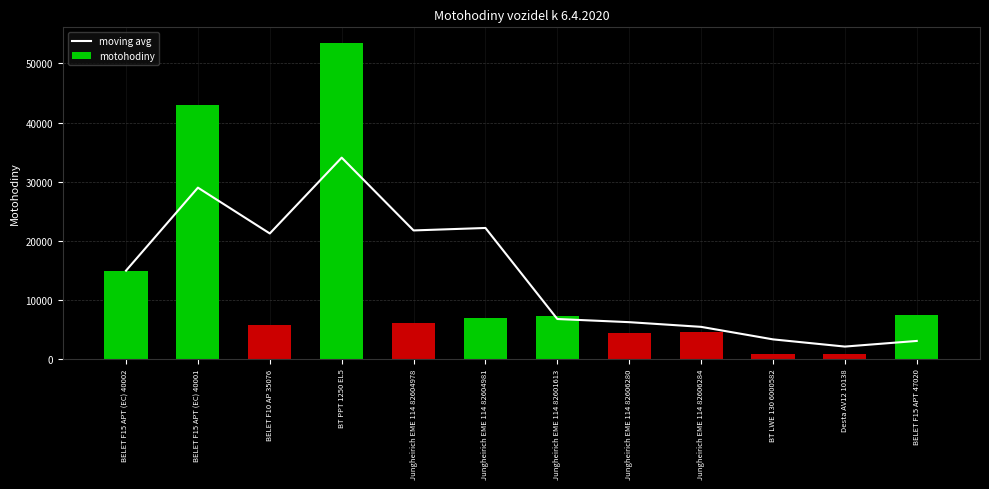

Rank the series at BELET F15 APT (EC) 40002 from highest to lowest value.

moving avg, motohodiny